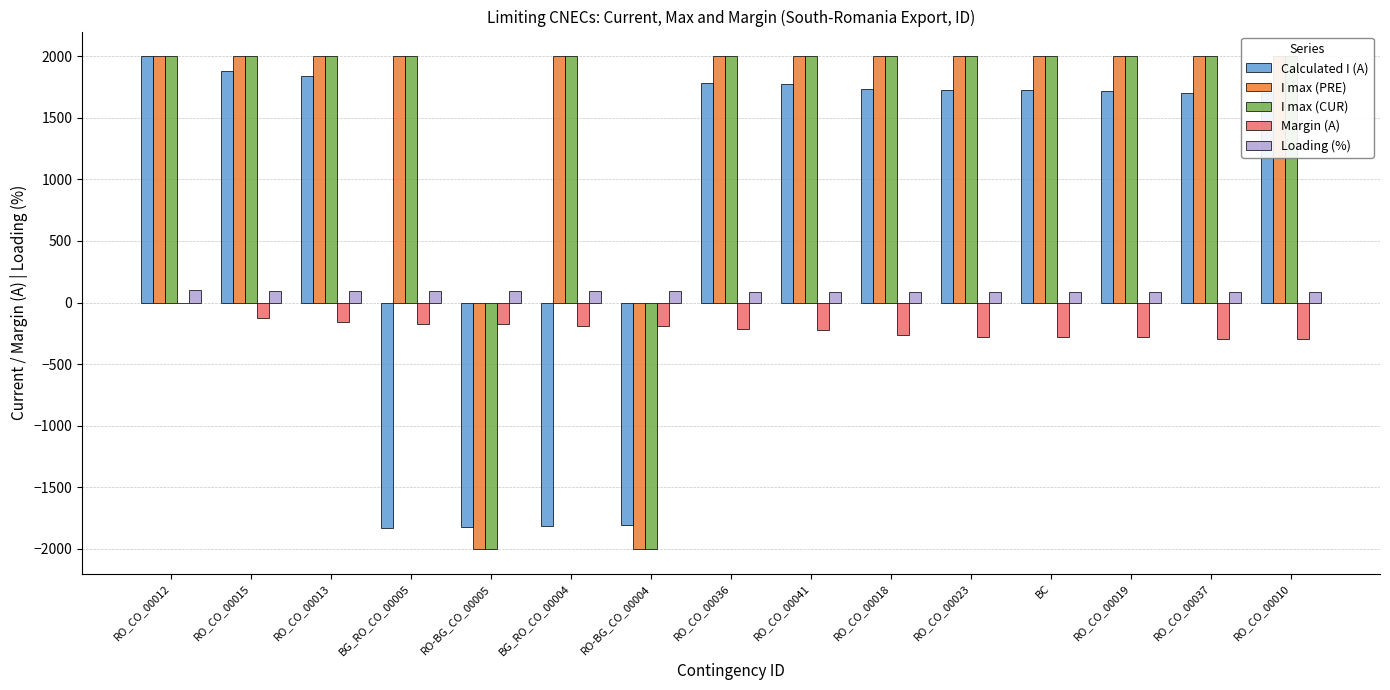

What is the difference between the maximum and minimum values in the I max (PRE) series?

4000